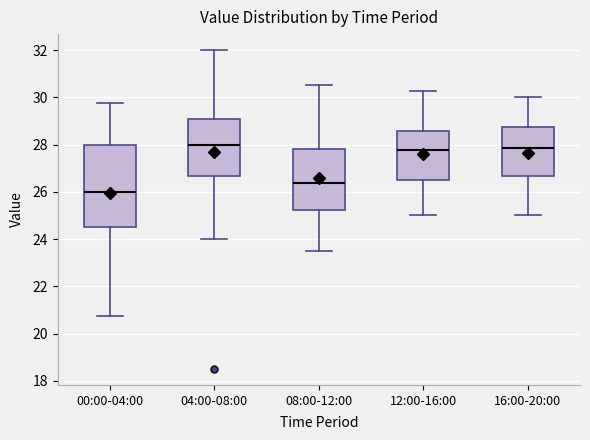

Reading left to right, transcribe this box plot: for each box, give where its median line is, the range the box spans, and where its two whiskers end, as read against the y-axis. The values are not printed on the chart, so give them approximately, as read against the axis.

00:00-04:00: median 26.0, box 24.6 to 28.0, whiskers 20.8 to 29.8
04:00-08:00: median 28.0, box 26.6 to 29.0, whiskers 24.0 to 32.0
08:00-12:00: median 26.4, box 25.2 to 27.8, whiskers 23.6 to 30.6
12:00-16:00: median 27.8, box 26.6 to 28.6, whiskers 25.0 to 30.2
16:00-20:00: median 27.8, box 26.6 to 28.8, whiskers 25.0 to 30.0